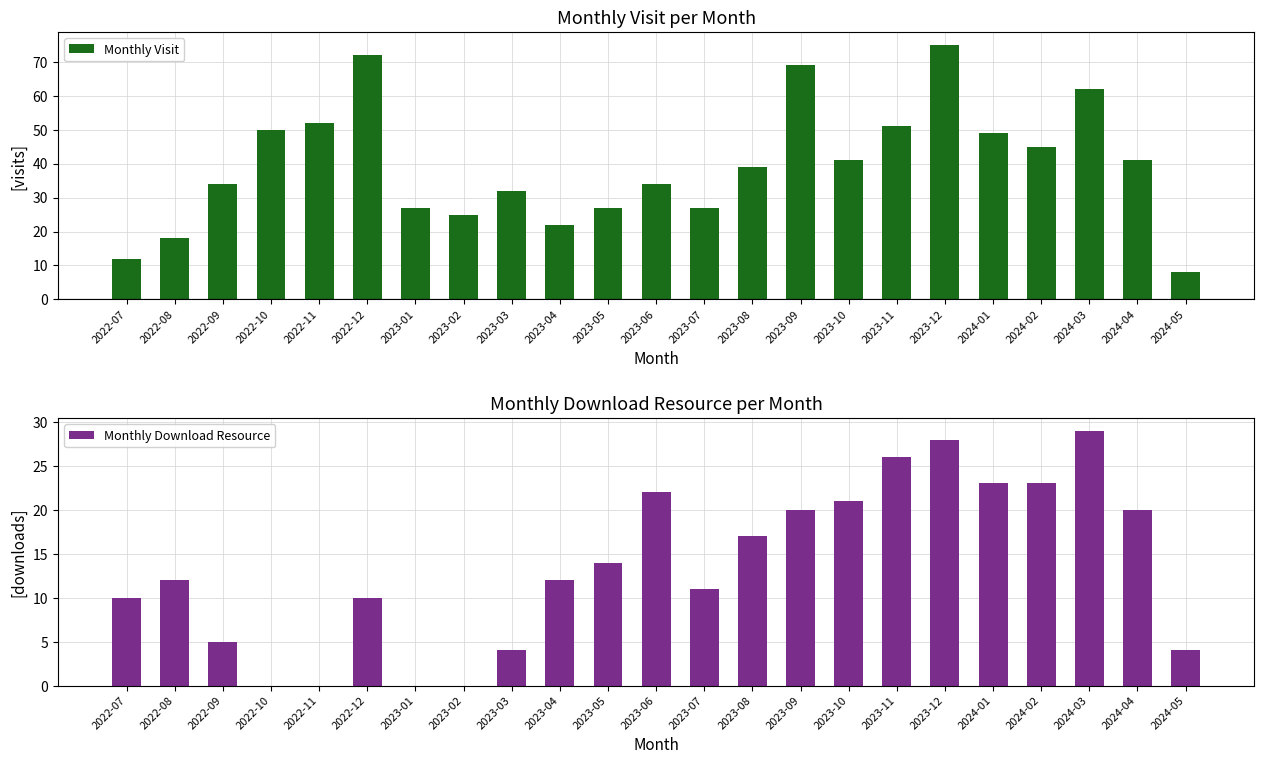

At how many categories does at least one series exceed 41?

9